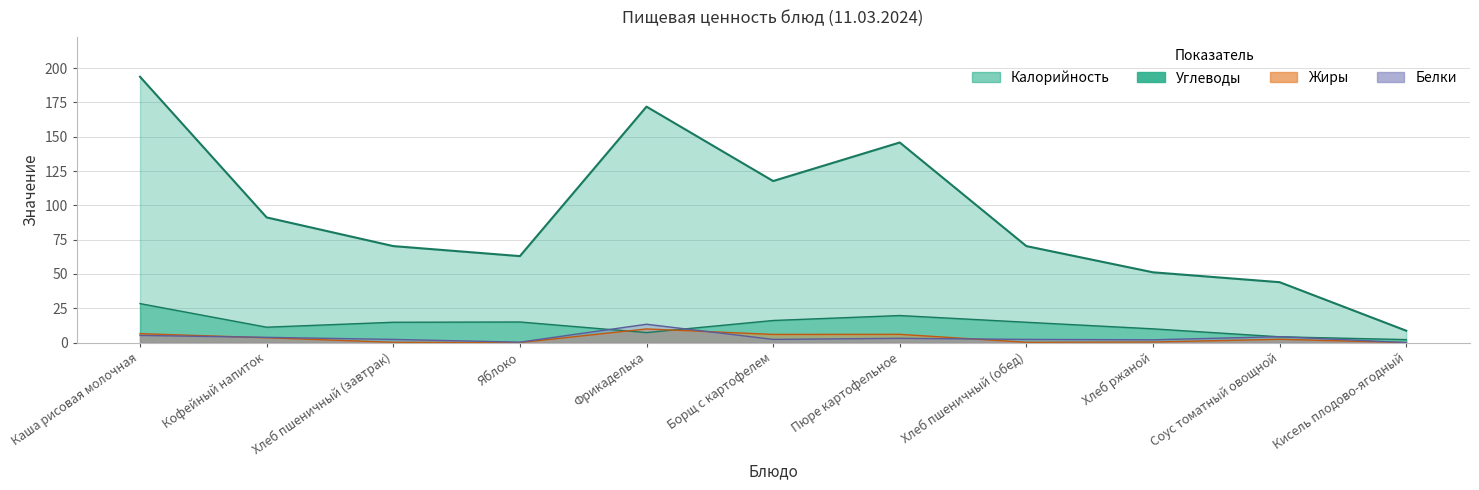

What value does the Жиры series have at Хлеб пшеничный (обед)?

0.2